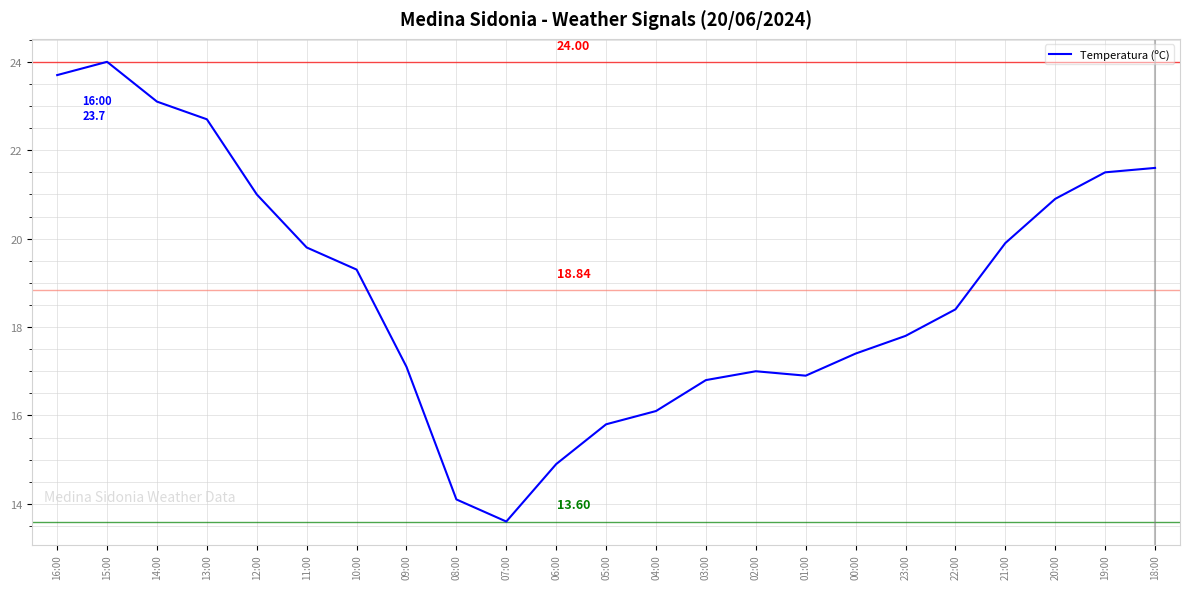

Which has a higher value, 15:00 or 22:00?

15:00